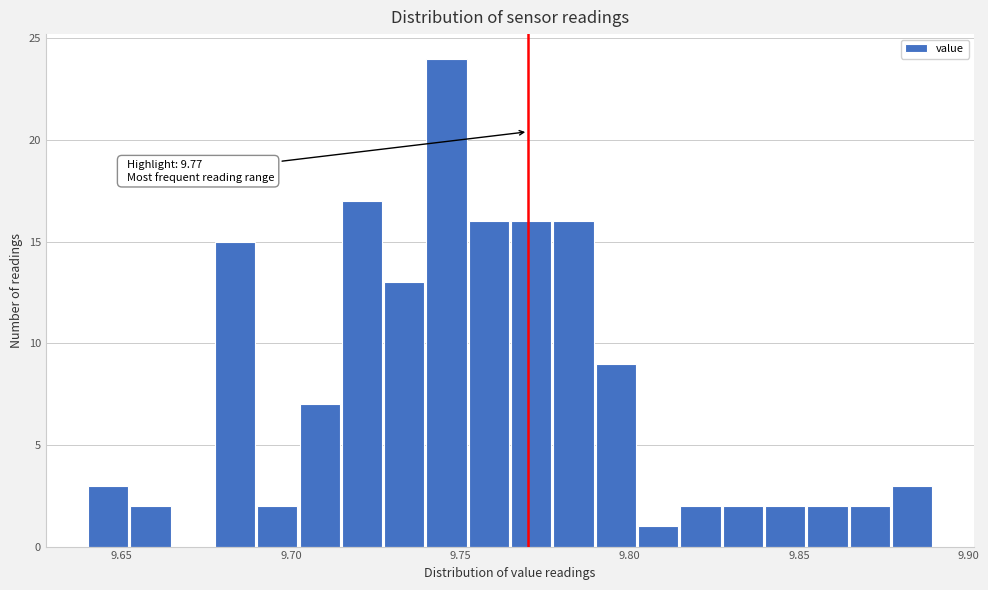

Read against the x-axis, roughly where is the centre of the tallest bar?

9.745